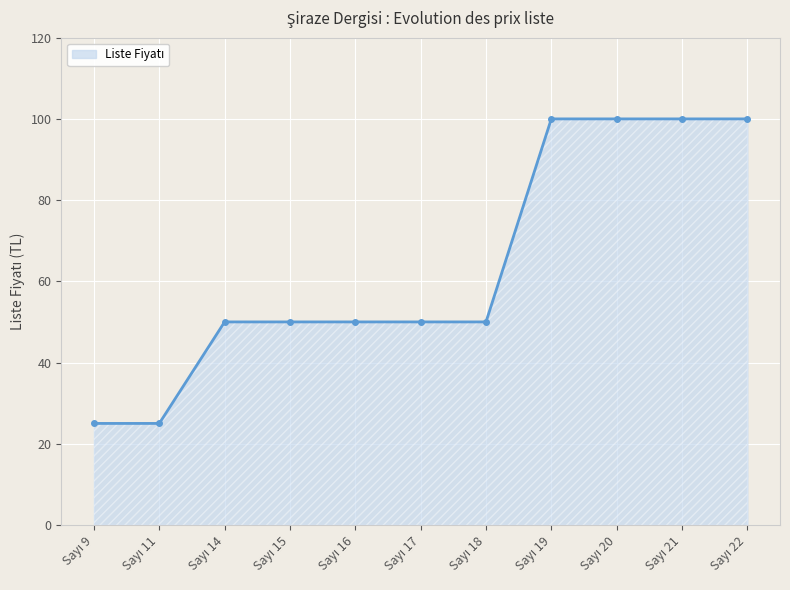

How many lines are shown in the chart?

1